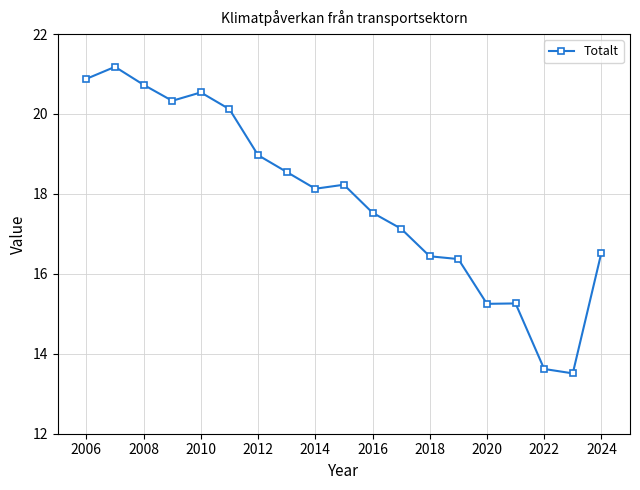

How many data points are above 18?

10